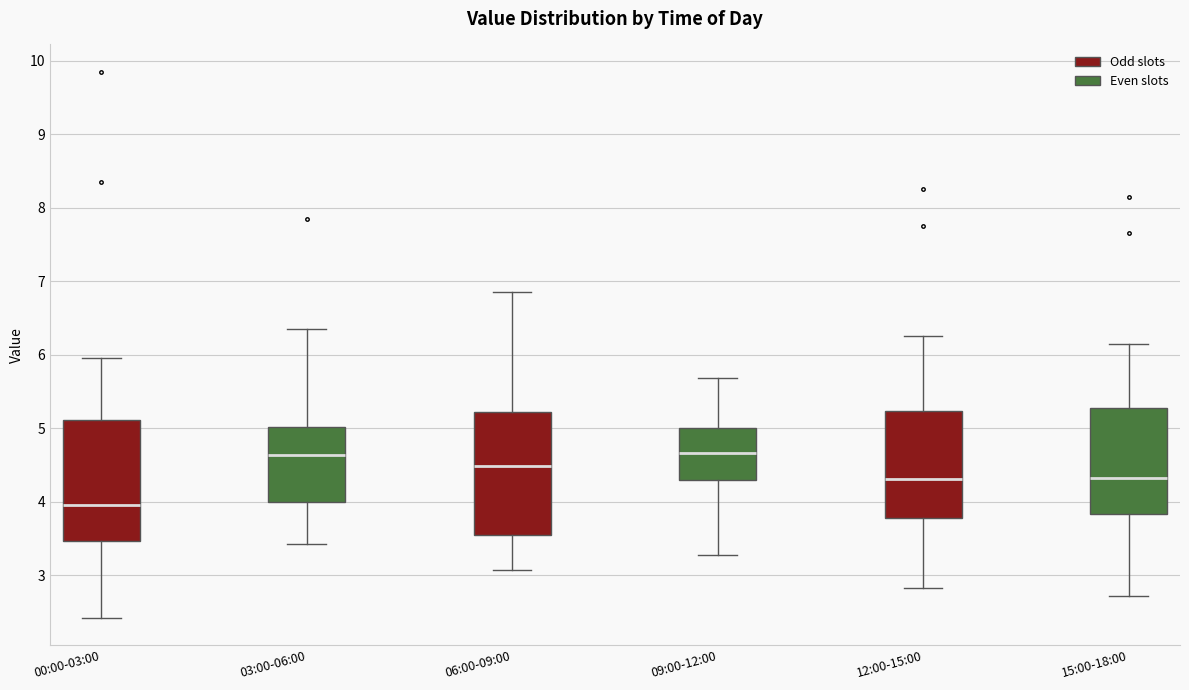

Which box has the lowest median line?

00:00-03:00